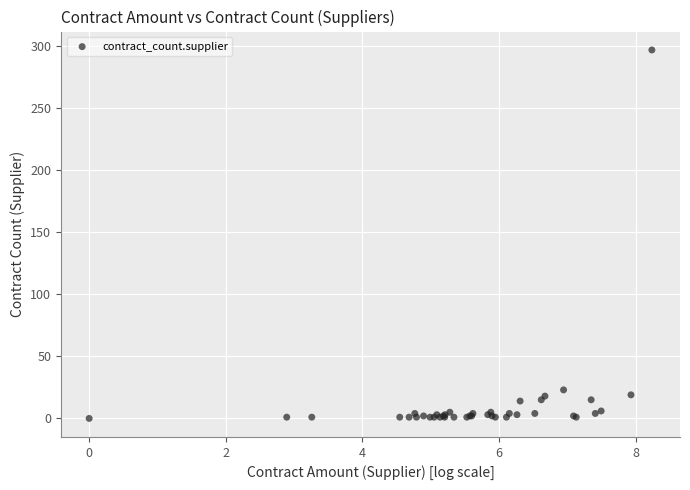

What Y value in the scatter plot is closest to 148?

23